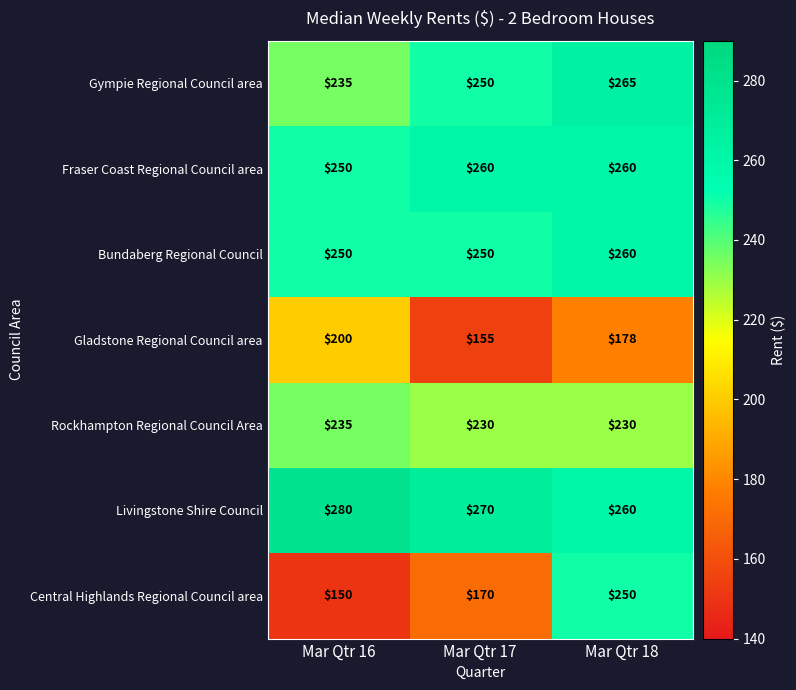

What is the minimum value for Gladstone Regional Council area?

155